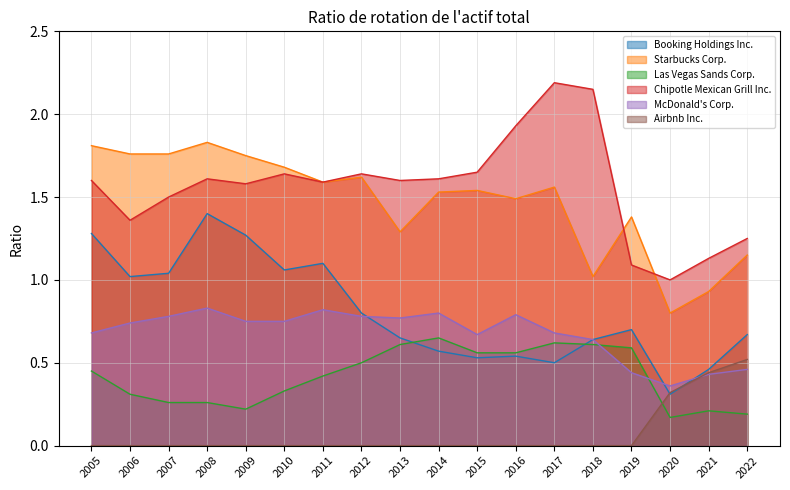

Is the value of McDonald's Corp. at 2006 greater than the value of Chipotle Mexican Grill Inc. at 2006?

No